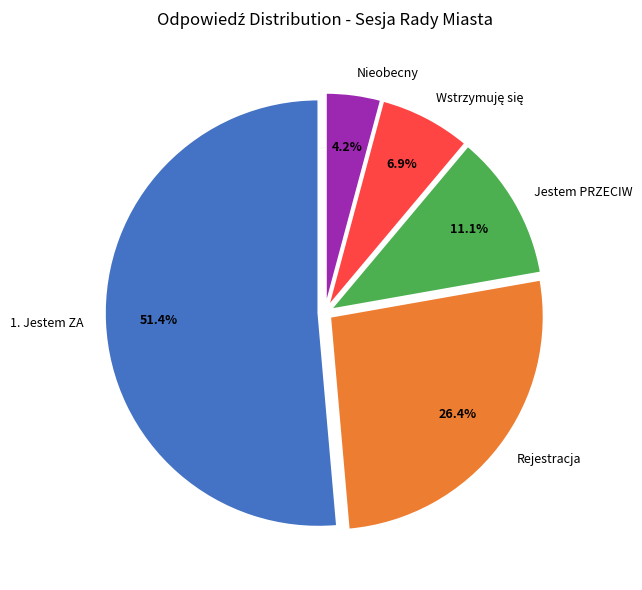

True or false: Rejestracja accounts for 18% of the total.

False